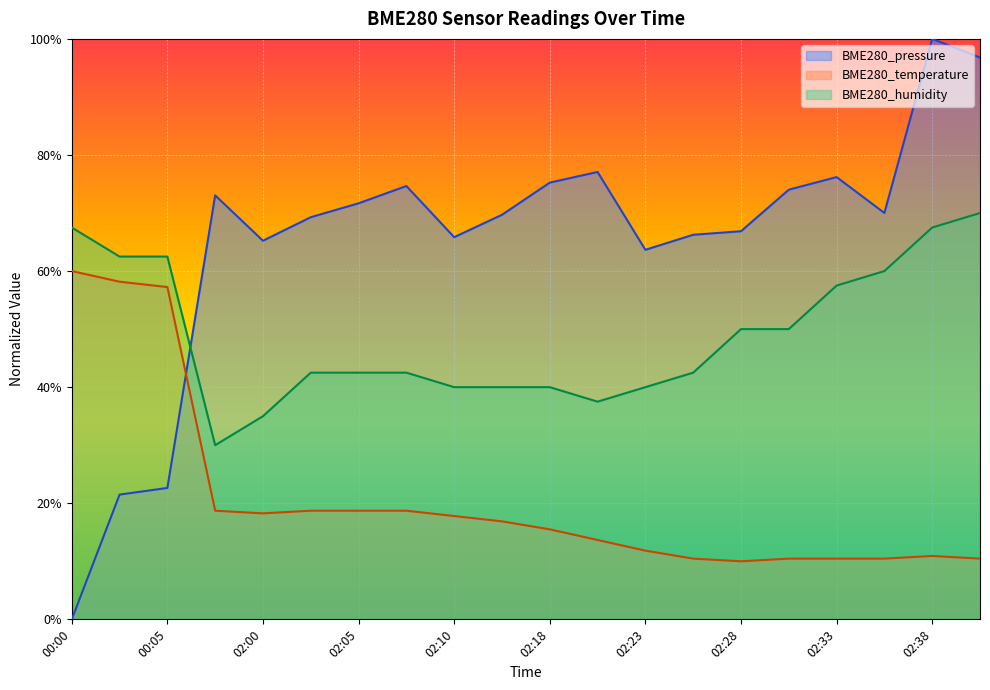

The value of BME280_temperature at 02:23 is 0.1. True or false?

True